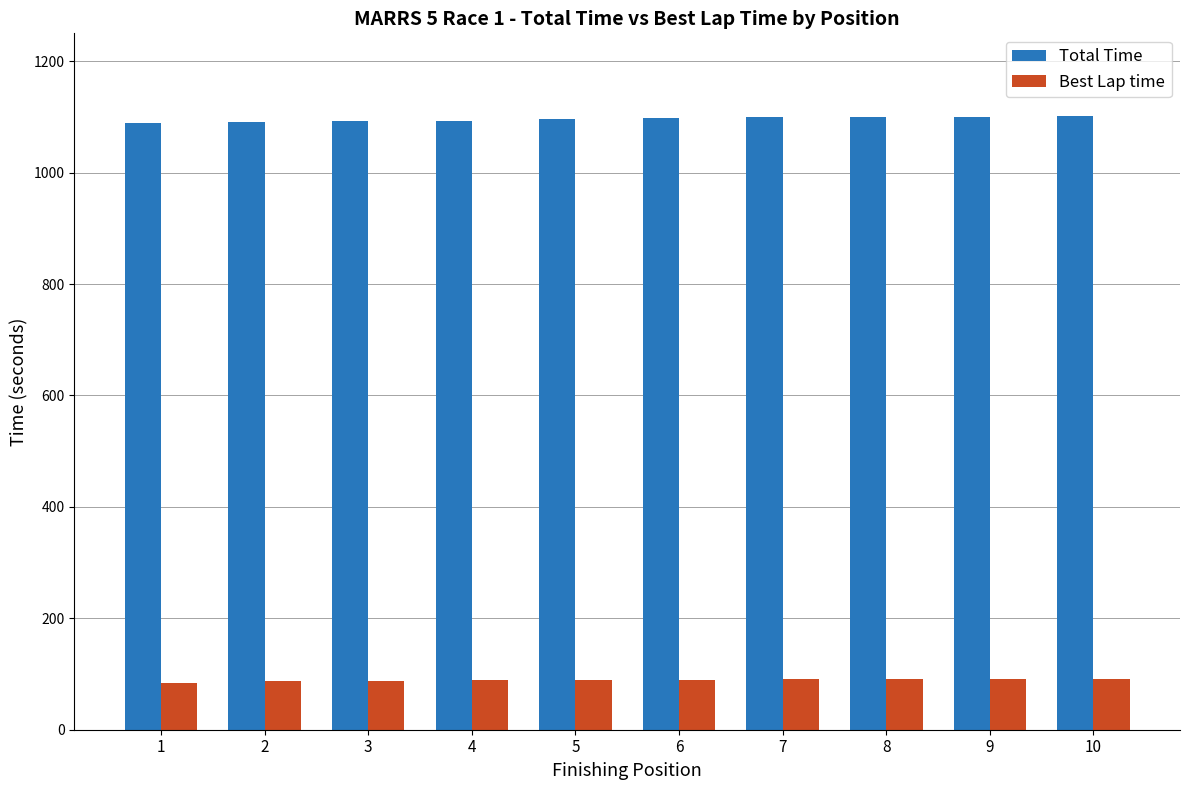

List the series in order of their peak value, lowest first.

Best Lap time, Total Time